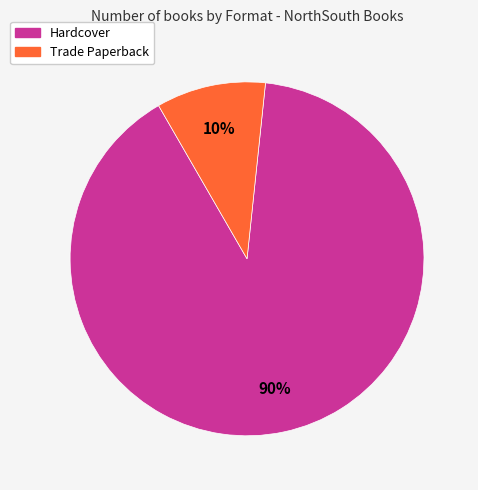

What percentage is the Hardcover slice, to the nearest percent?

90%